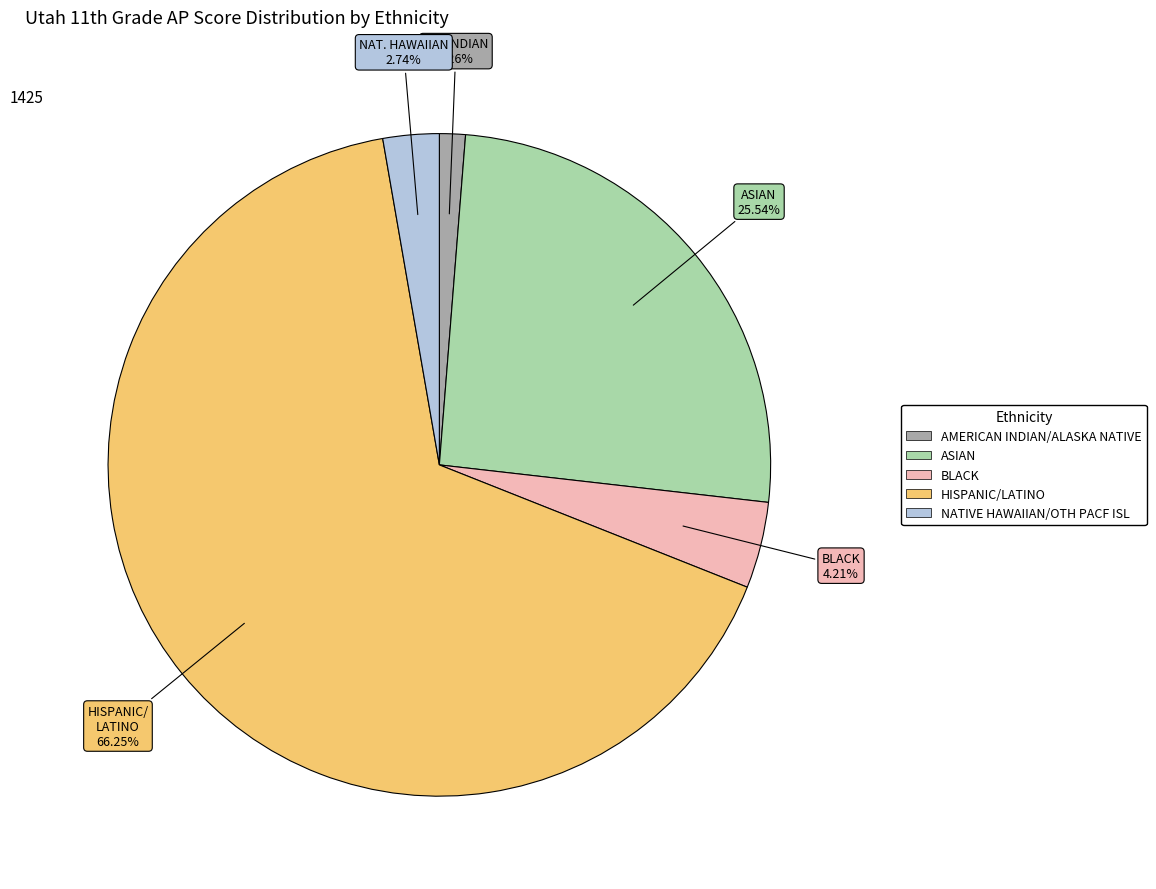

What percentage is the ASIAN slice, to the nearest percent?

26%